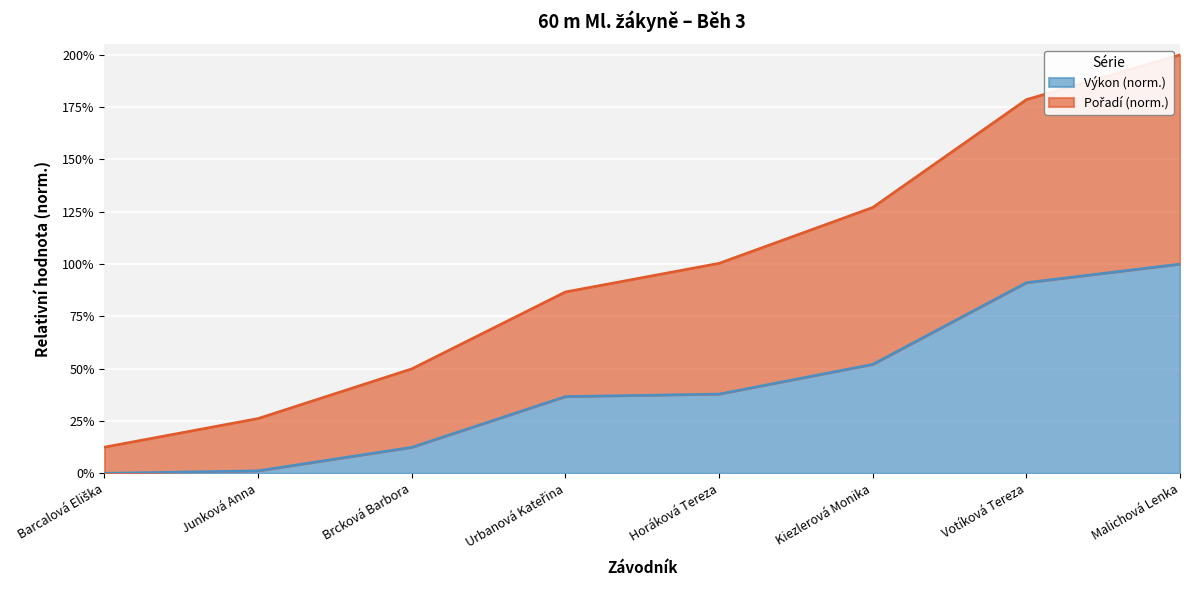

Does the chart display data point markers on the line(s)?

No